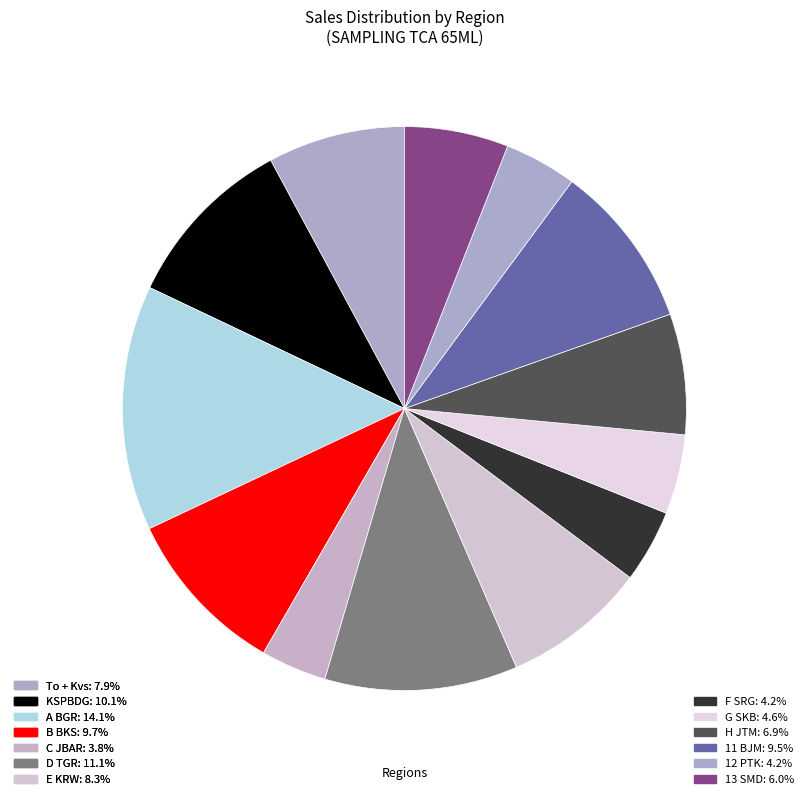

To the nearest percent, what percentage of the pie is E KRW?

8%